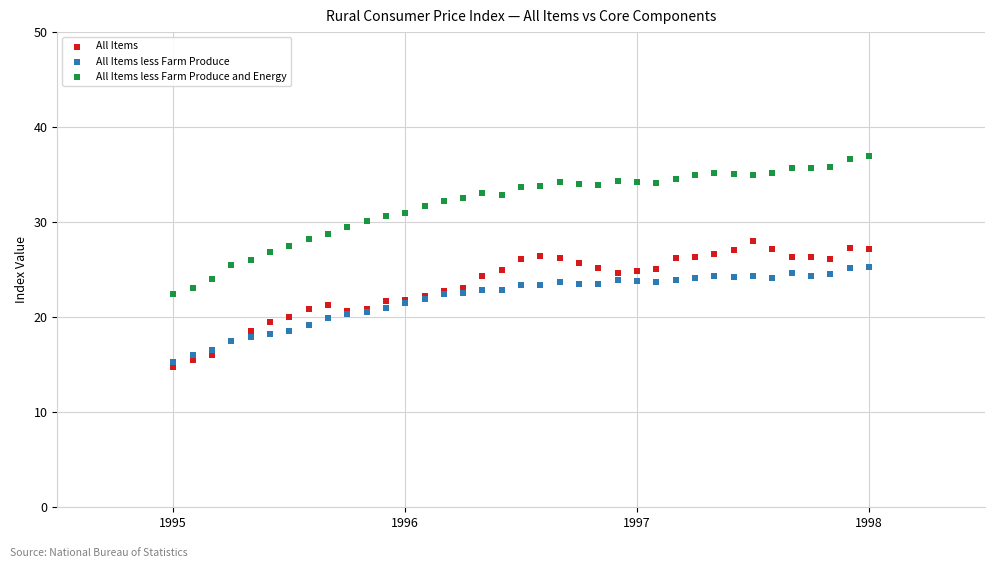

Which series has the largest Y range (max minus min)?

All Items less Farm Produce and Energy